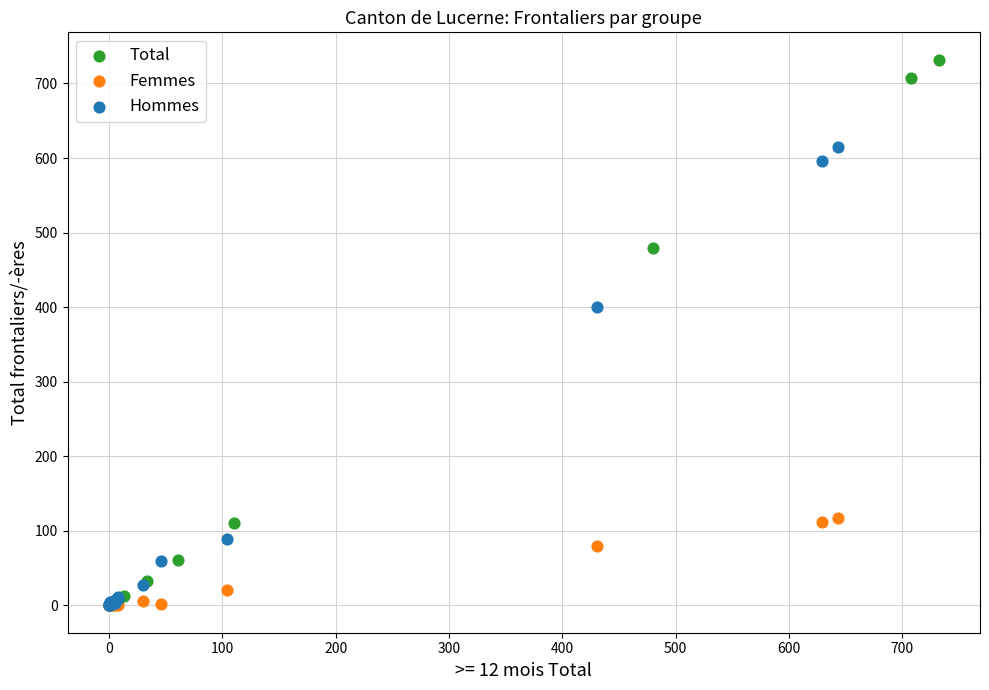

Which series has the largest Y range (max minus min)?

Total